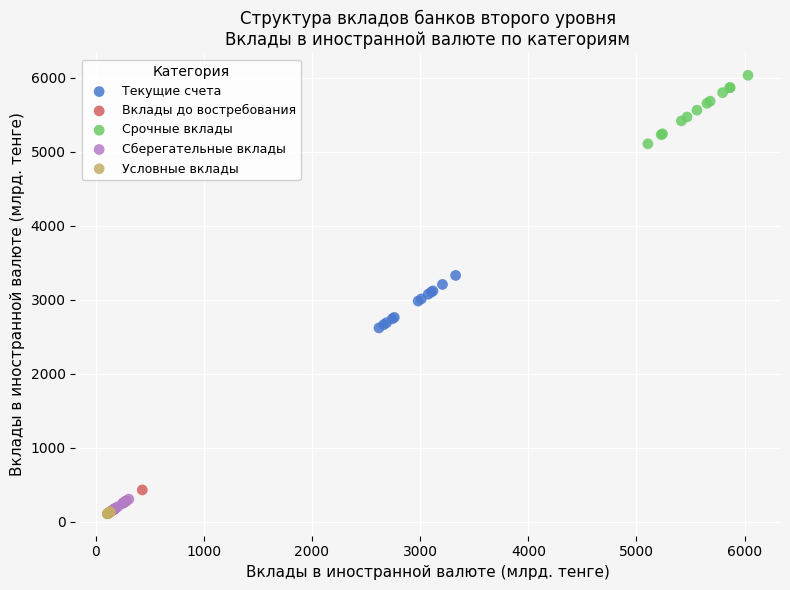

What are all the series names shown in the legend?

Текущие счета, Вклады до востребования, Срочные вклады, Сберегательные вклады, Условные вклады